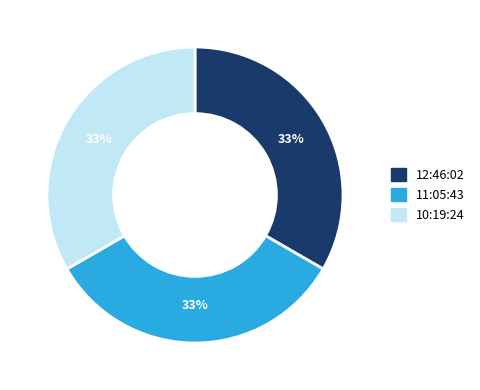

What percentage is the 11:05:43 slice, to the nearest percent?

33%